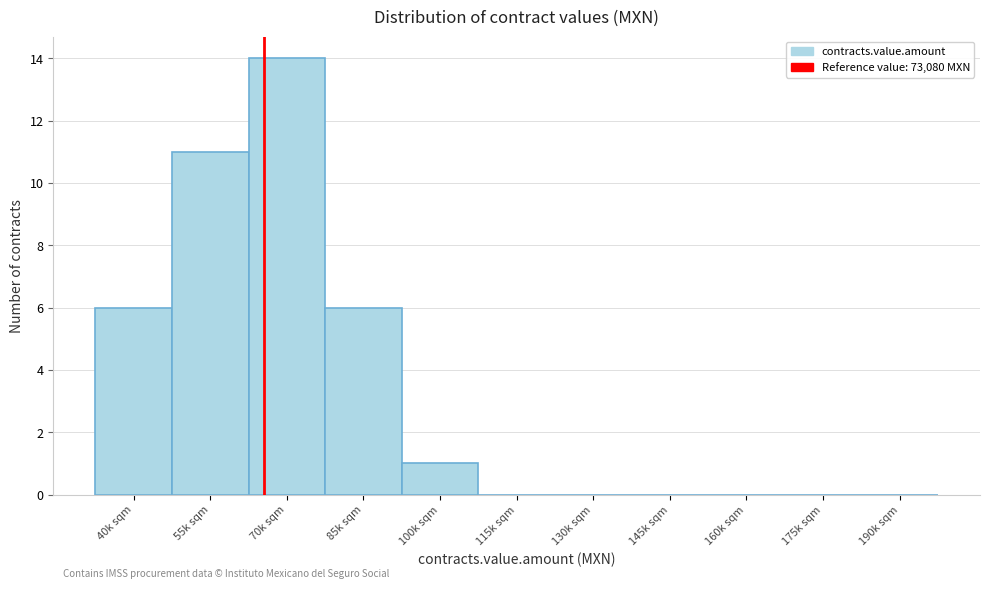

Reading right to left, extract all data points from this chart.

190k sqm=0	175k sqm=0	160k sqm=0	145k sqm=0	130k sqm=0	115k sqm=0	100k sqm=1	85k sqm=6	70k sqm=14	55k sqm=11	40k sqm=6